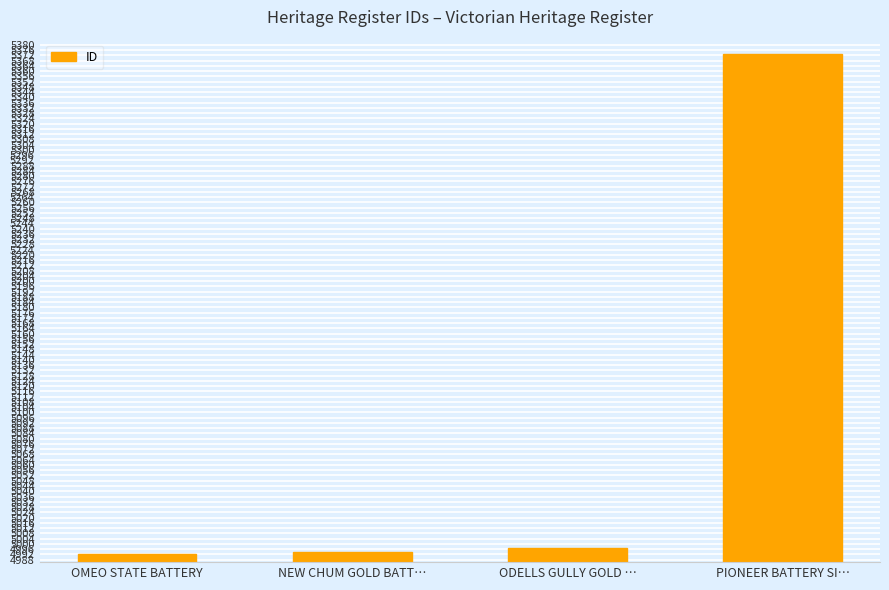

What is the ratio of the value at PIONEER BATTERY SI… to the value at ODELLS GULLY GOLD …?

1.1